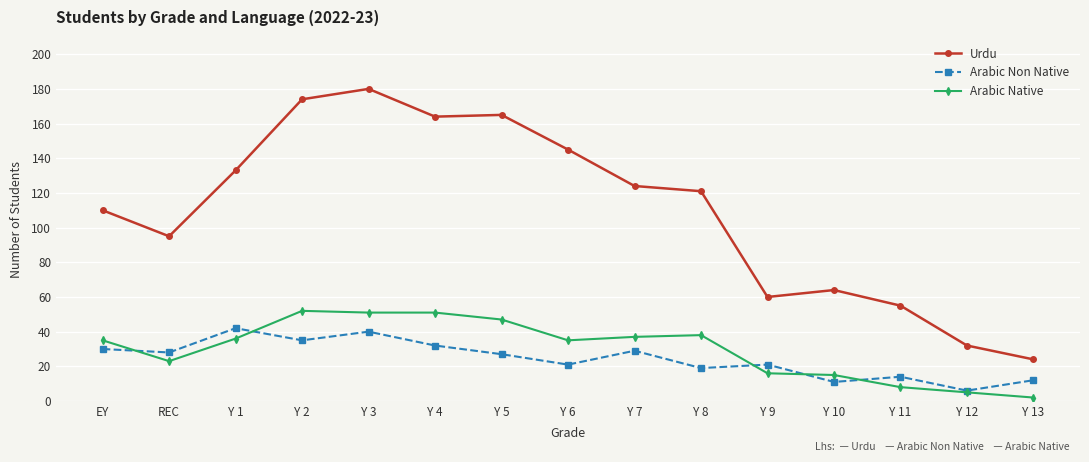

What is the difference between the maximum and second lowest values in the Arabic Native series?

47